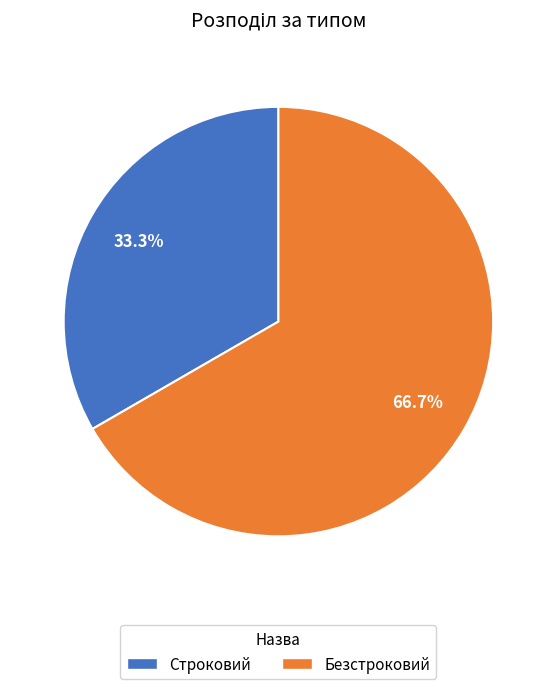

To the nearest percent, what percentage of the pie is Строковий?

33%